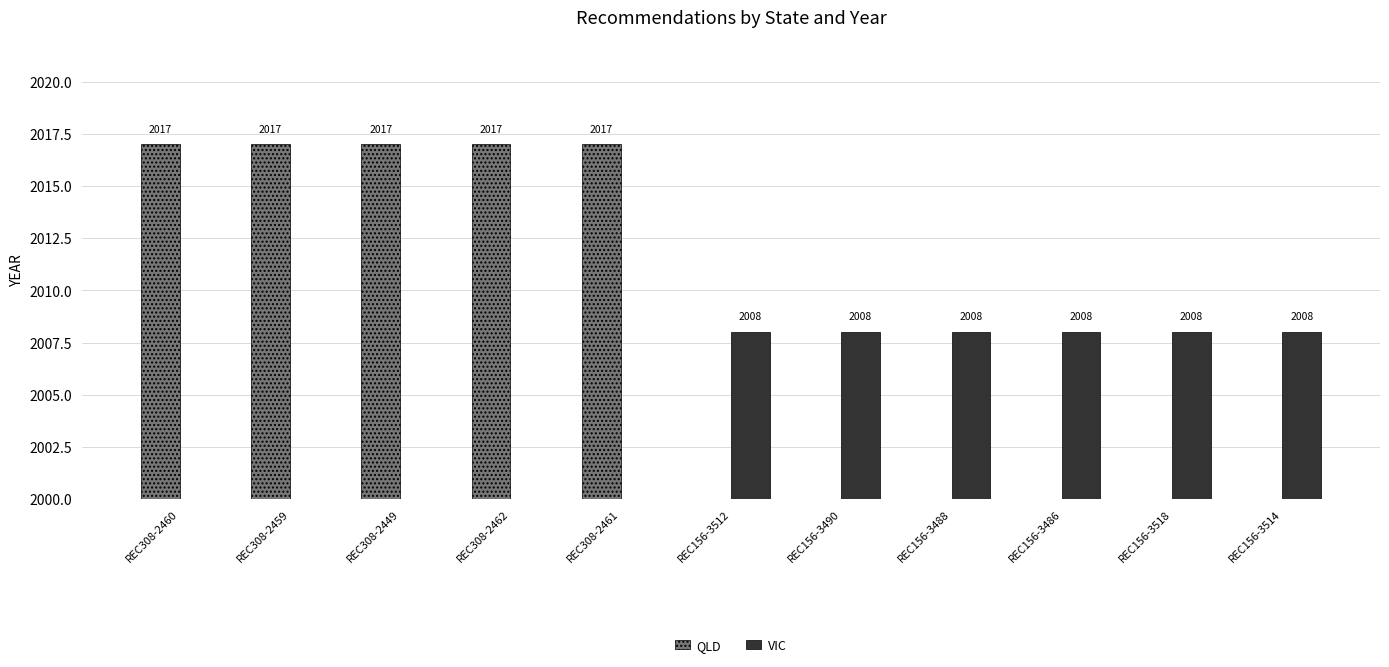

At which category is the sum across all series the highest?

REC308-2460